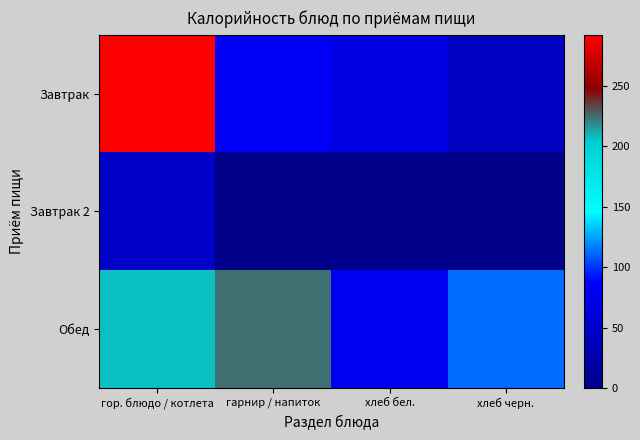

List the series in order of their peak value, highest first.

Завтрак, Обед, Завтрак 2